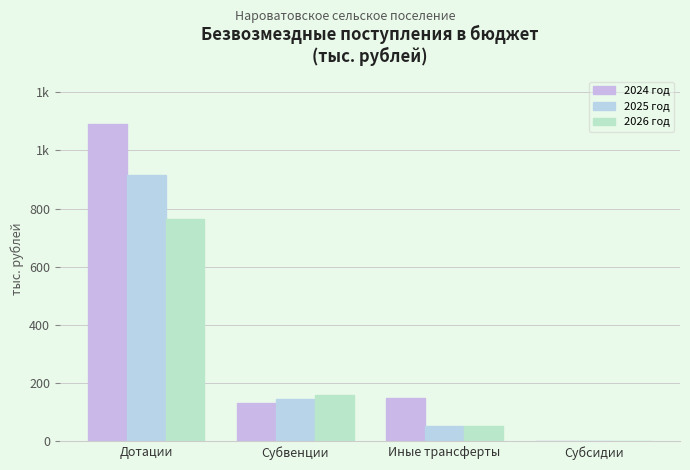

Reading left to right, what are all the values shown in this chart?

2024 год: Дотации=1091.1	Субвенции=132.3	Иные трансферты=150.0	Субсидии=0.0
2025 год: Дотации=914.9	Субвенции=145.9	Иные трансферты=53.0	Субсидии=0.0
2026 год: Дотации=763.6	Субвенции=160.0	Иные трансферты=53.0	Субсидии=0.0